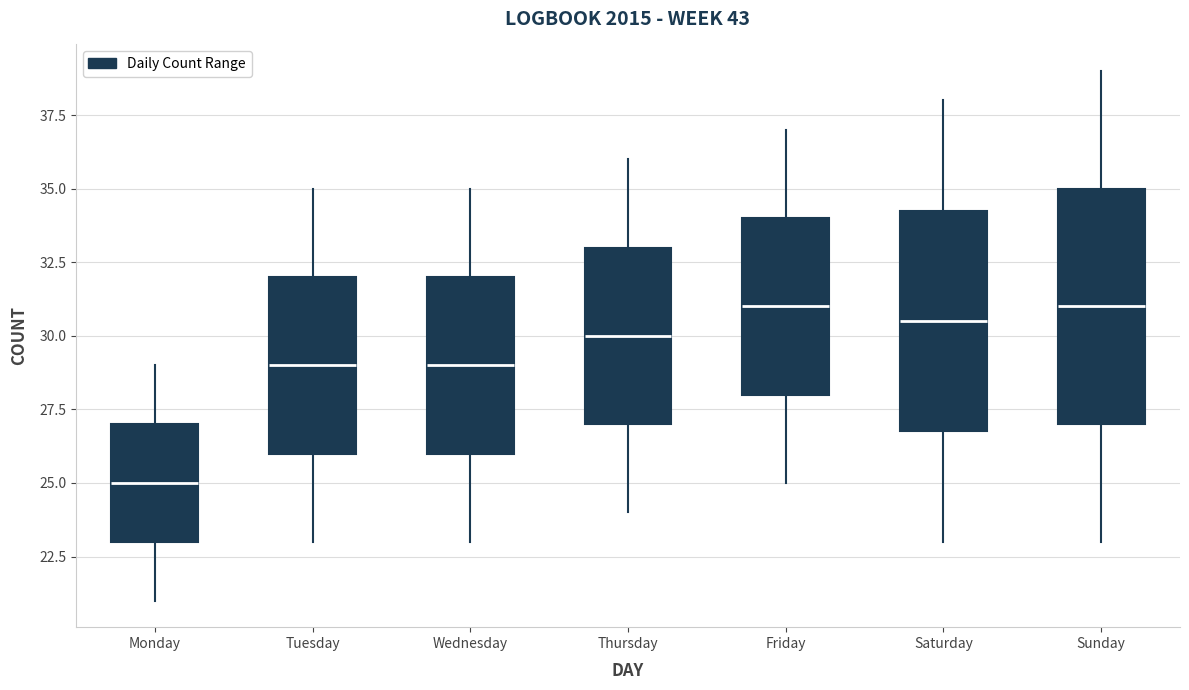

Reading left to right, read every box against the y-axis: the position of its median line, the range the box covers, and the ends of its whiskers. The values are not printed on the chart, so give them approximately, as read against the axis.

Monday: median 25.0, box 23.0 to 27.0, whiskers 21.0 to 29.0
Tuesday: median 29.0, box 26.0 to 32.0, whiskers 23.0 to 35.0
Wednesday: median 29.0, box 26.0 to 32.0, whiskers 23.0 to 35.0
Thursday: median 30.0, box 27.0 to 33.0, whiskers 24.0 to 36.0
Friday: median 31.0, box 28.0 to 34.0, whiskers 25.0 to 37.0
Saturday: median 30.5, box 27.0 to 34.5, whiskers 23.0 to 38.0
Sunday: median 31.0, box 27.0 to 35.0, whiskers 23.0 to 39.0